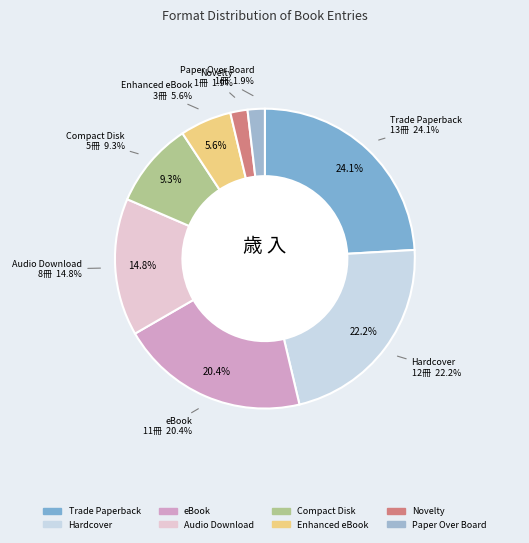

Which has a higher value, Audio Download or Enhanced eBook?

Audio Download